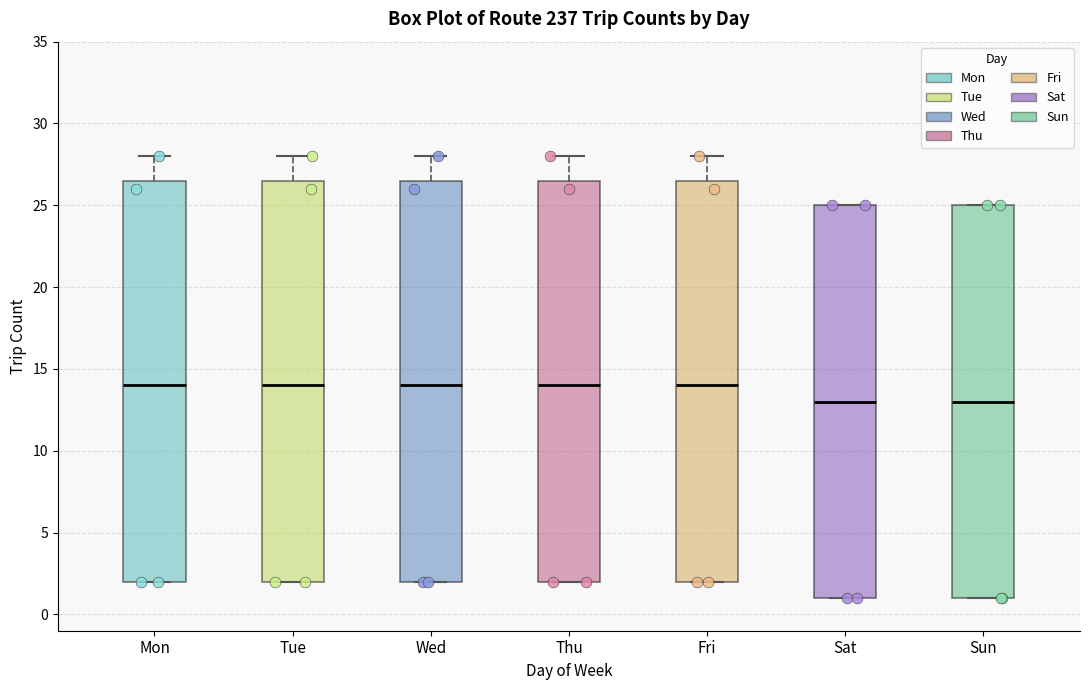

Reading left to right, transcribe this box plot: for each box, give where its median line is, the range the box spans, and where its two whiskers end, as read against the y-axis. The values are not printed on the chart, so give them approximately, as read against the axis.

Mon: median 14.0, box 2.0 to 26.5, whiskers 2.0 to 28.0
Tue: median 14.0, box 2.0 to 26.5, whiskers 2.0 to 28.0
Wed: median 14.0, box 2.0 to 26.5, whiskers 2.0 to 28.0
Thu: median 14.0, box 2.0 to 26.5, whiskers 2.0 to 28.0
Fri: median 14.0, box 2.0 to 26.5, whiskers 2.0 to 28.0
Sat: median 13.0, box 1.0 to 25.0, whiskers 1.0 to 25.0
Sun: median 13.0, box 1.0 to 25.0, whiskers 1.0 to 25.0